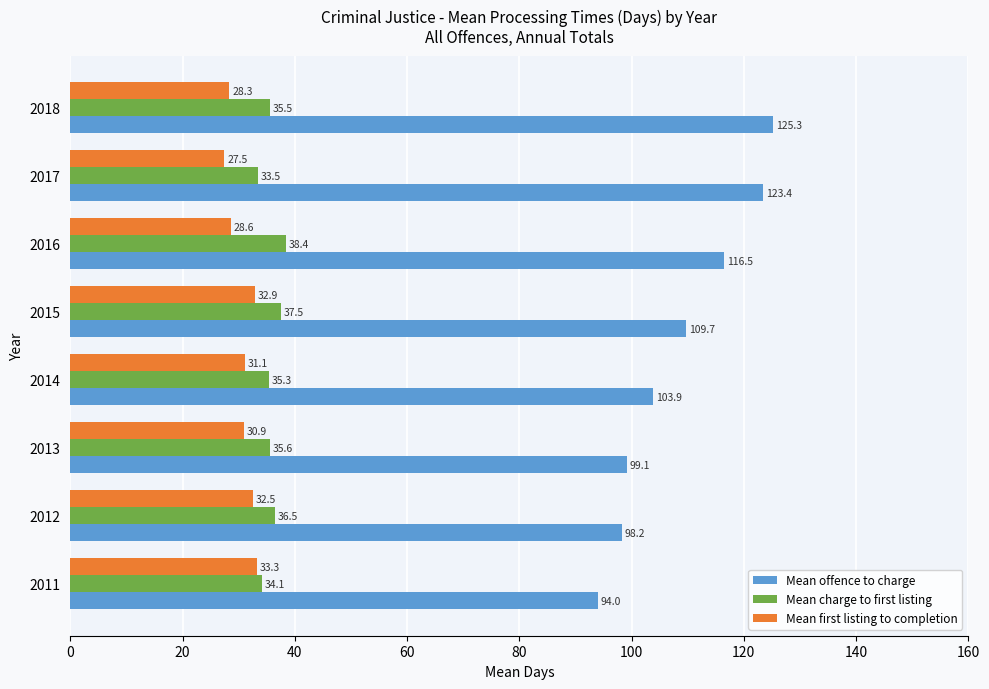

What is the total value across all series at 2015?

180.1